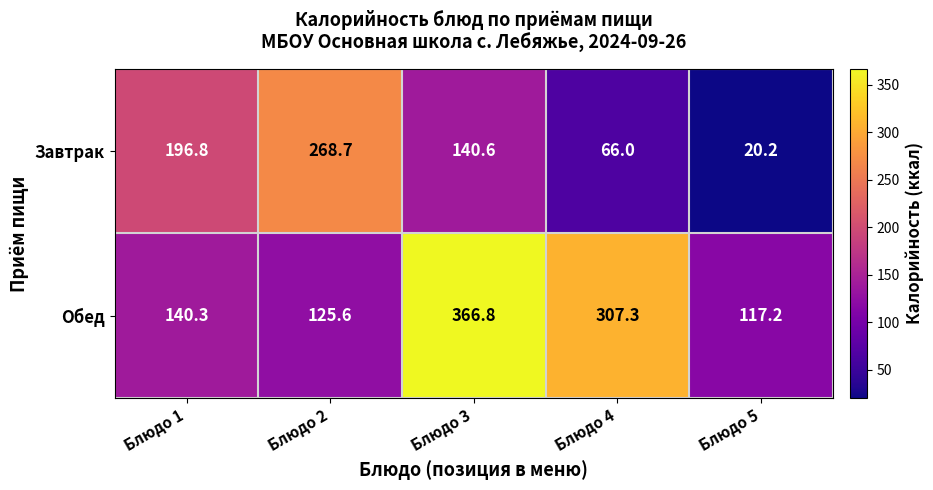

At which label does Завтрак first exceed 140?

Блюдо 1